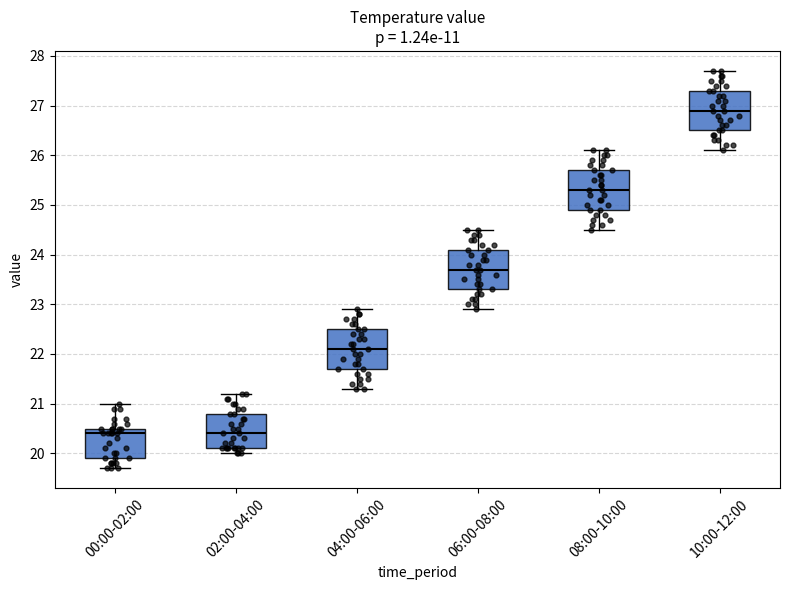

Reading left to right, read every box against the y-axis: the position of its median line, the range the box covers, and the ends of its whiskers. The values are not printed on the chart, so give them approximately, as read against the axis.

00:00-02:00: median 20.4, box 19.9 to 20.5, whiskers 19.7 to 21.0
02:00-04:00: median 20.4, box 20.1 to 20.8, whiskers 20.0 to 21.2
04:00-06:00: median 22.1, box 21.7 to 22.5, whiskers 21.3 to 22.9
06:00-08:00: median 23.7, box 23.3 to 24.1, whiskers 22.9 to 24.5
08:00-10:00: median 25.3, box 24.9 to 25.7, whiskers 24.5 to 26.1
10:00-12:00: median 26.9, box 26.5 to 27.3, whiskers 26.1 to 27.7